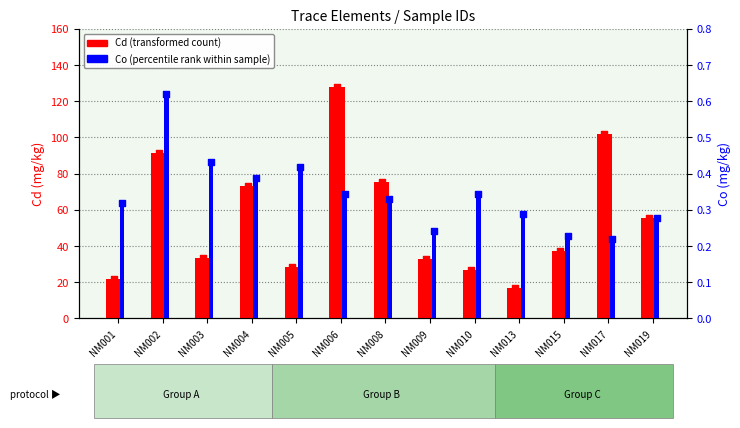

Which series has the largest total across all categories?

Cd (transformed count)